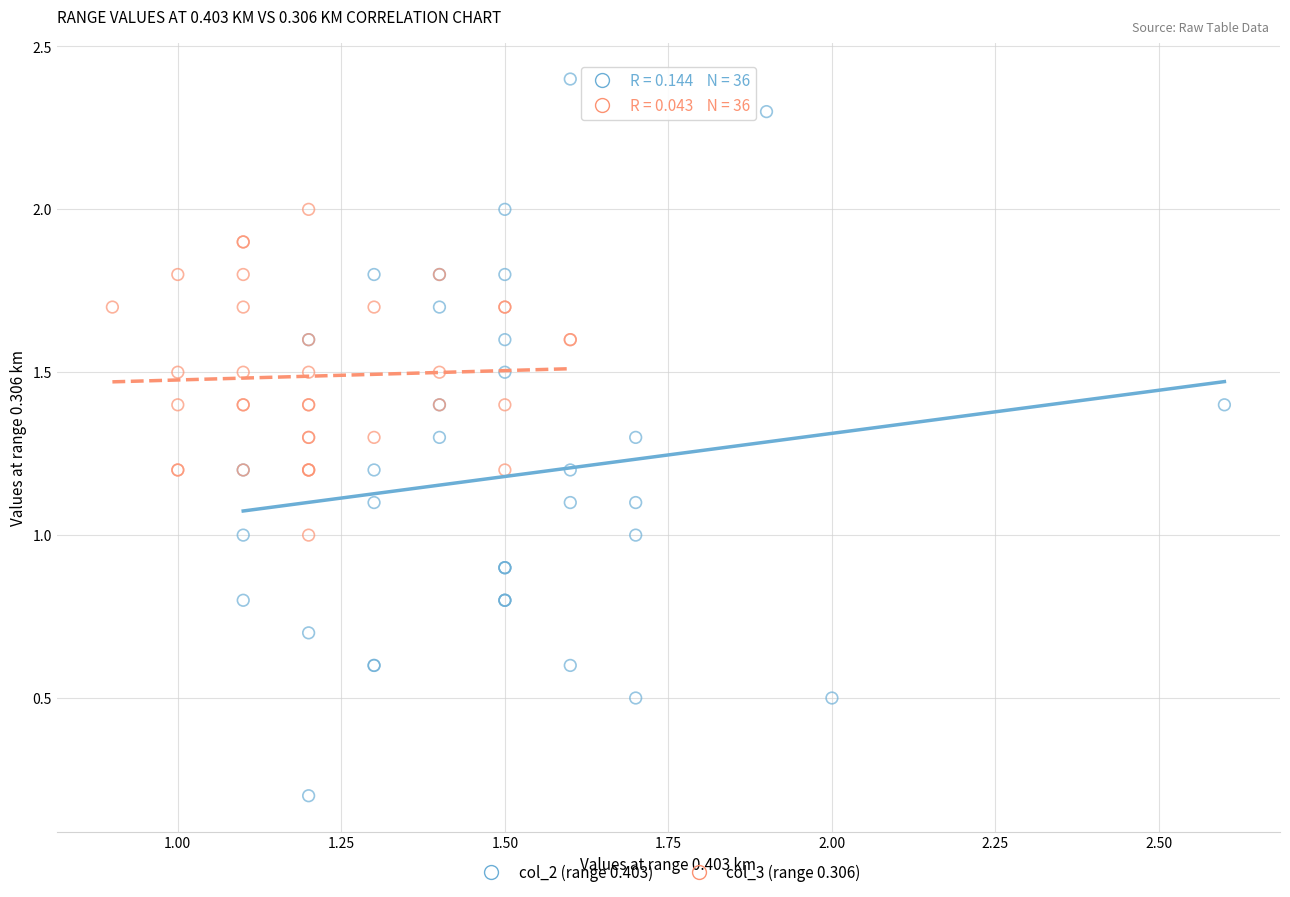

Which series reaches the maximum Y coordinate?

col_2 (range 0.403)